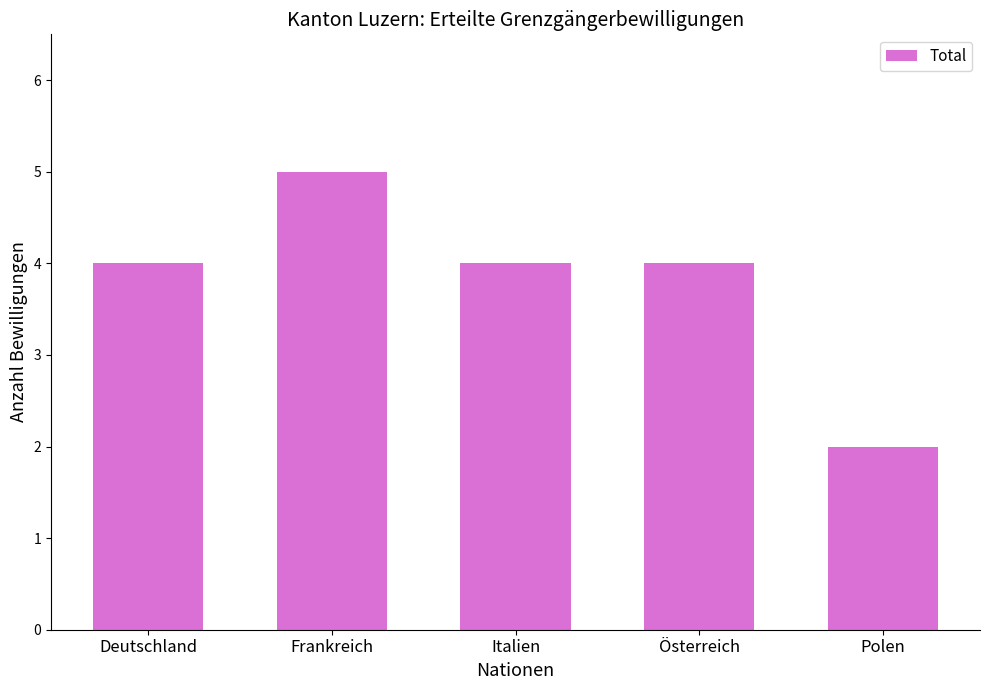

What is the label of the 3rd bar from the left?

Italien